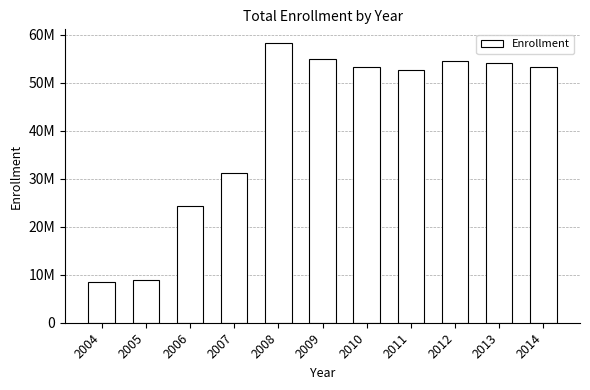

Does the chart contain any negative values?

No